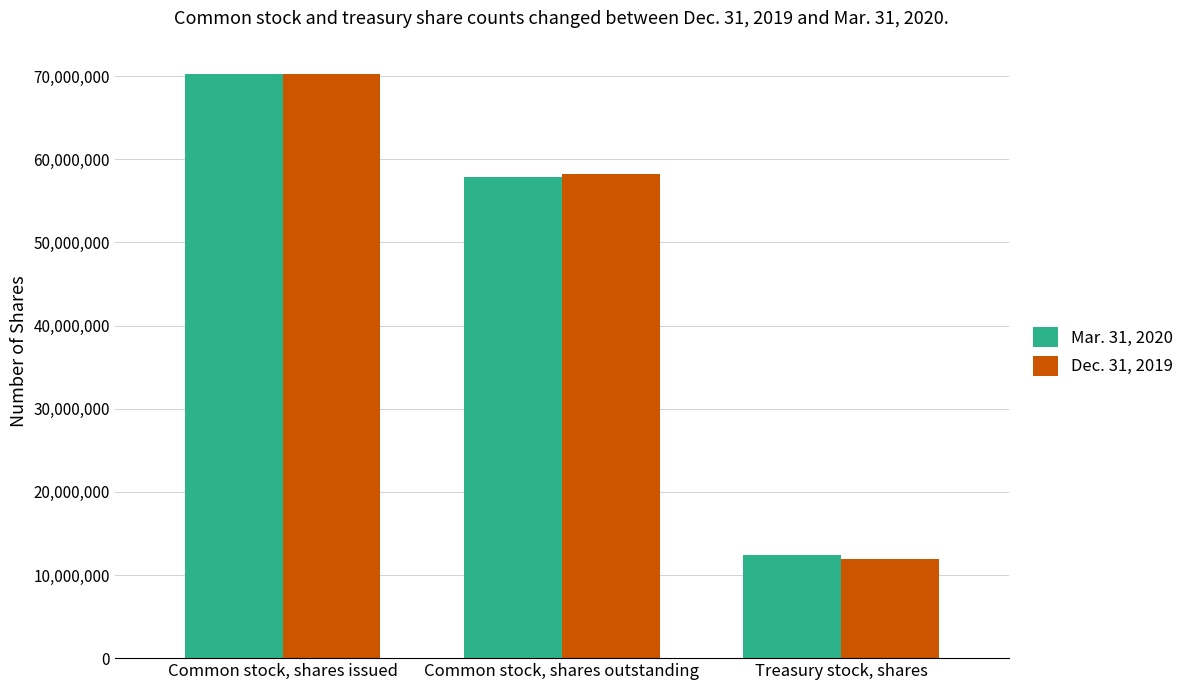

What position from the left is Common stock, shares issued?

1